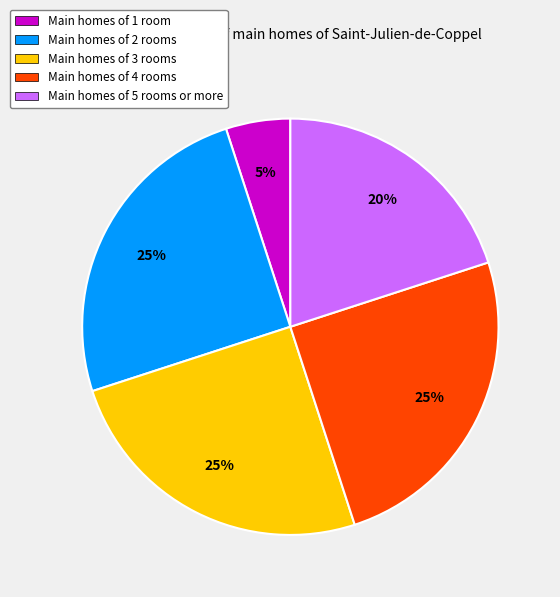

Approximately how many times larger is the value at Main homes of 4 rooms compared to Main homes of 2 rooms?

1.0